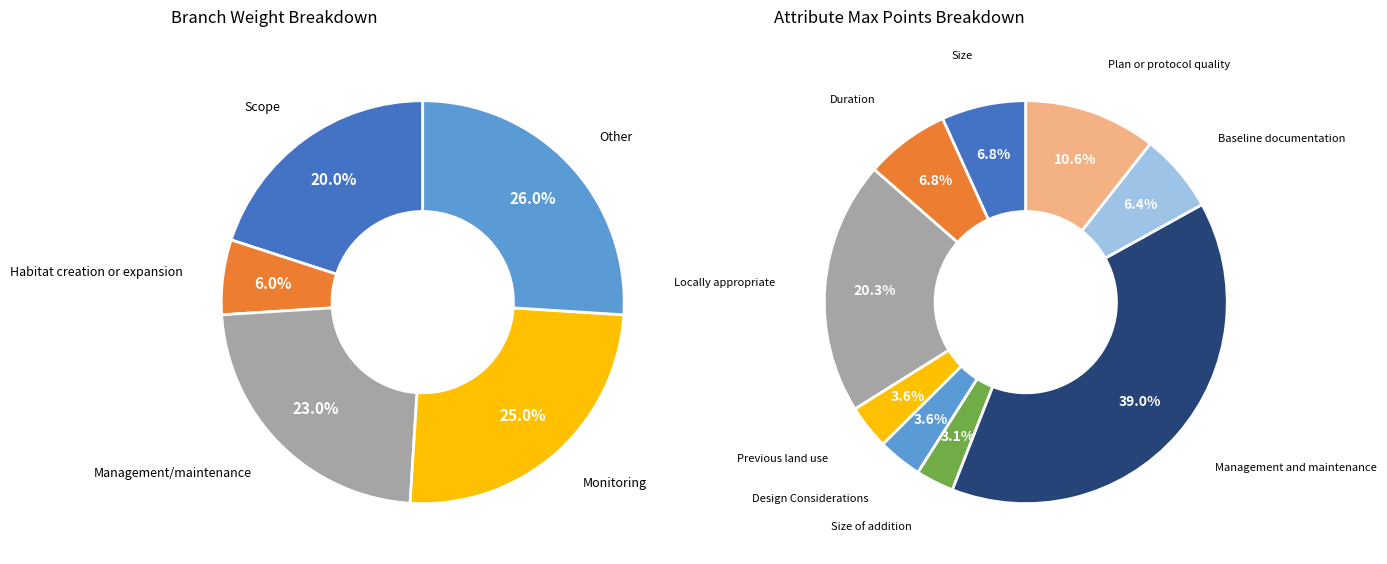

What is the total percentage of Other and Management/maintenance?

49.0%